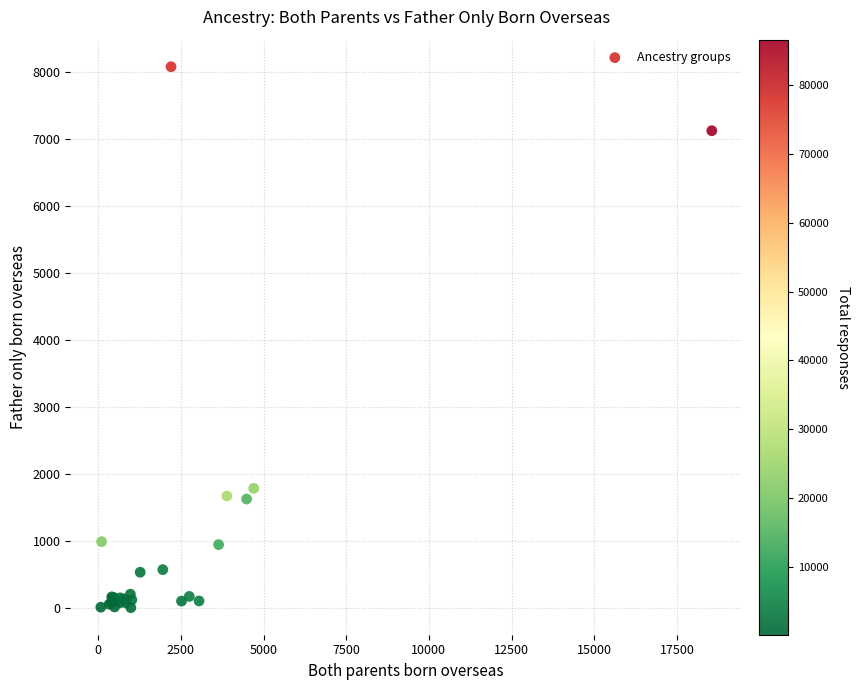

What Y value in the scatter plot is closest to 4042?

1789